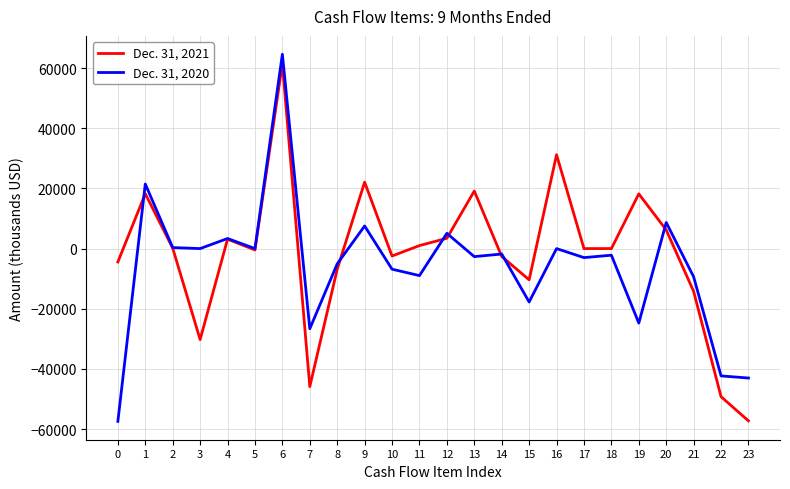

True or false: Dec. 31, 2020 and Dec. 31, 2021 intersect in this chart.

True